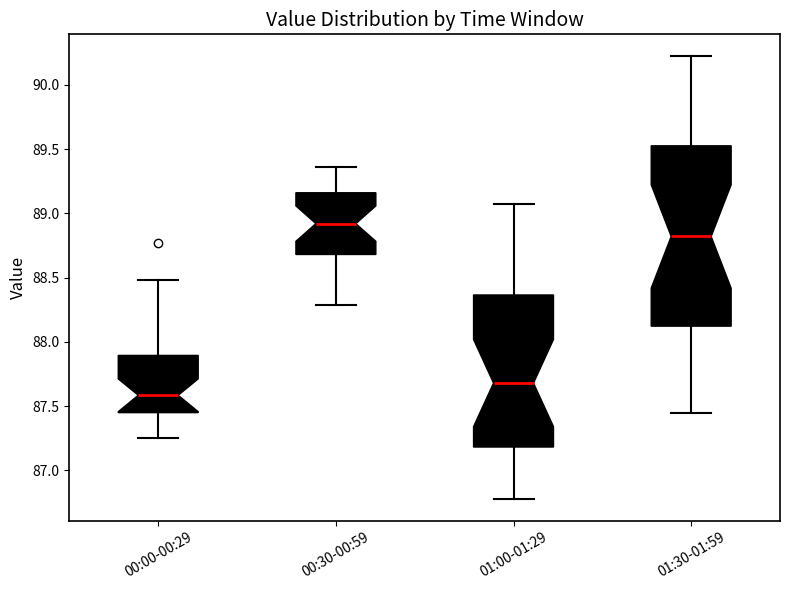

Reading left to right, read every box against the y-axis: the position of its median line, the range the box covers, and the ends of its whiskers. The values are not printed on the chart, so give them approximately, as read against the axis.

00:00-00:29: median 87.60, box 87.45 to 87.90, whiskers 87.25 to 88.50
00:30-00:59: median 88.90, box 88.70 to 89.15, whiskers 88.30 to 89.35
01:00-01:29: median 87.70, box 87.20 to 88.35, whiskers 86.80 to 89.05
01:30-01:59: median 88.80, box 88.10 to 89.55, whiskers 87.45 to 90.20